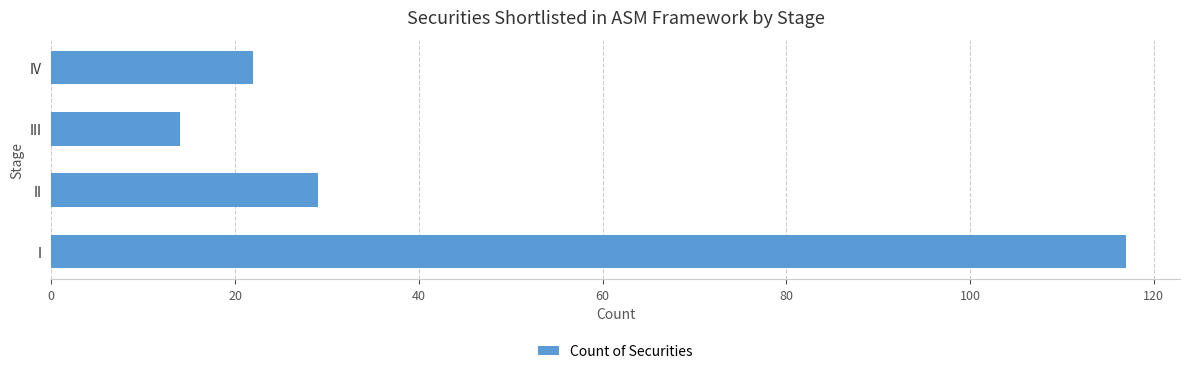

How many data points are less than 29?

2